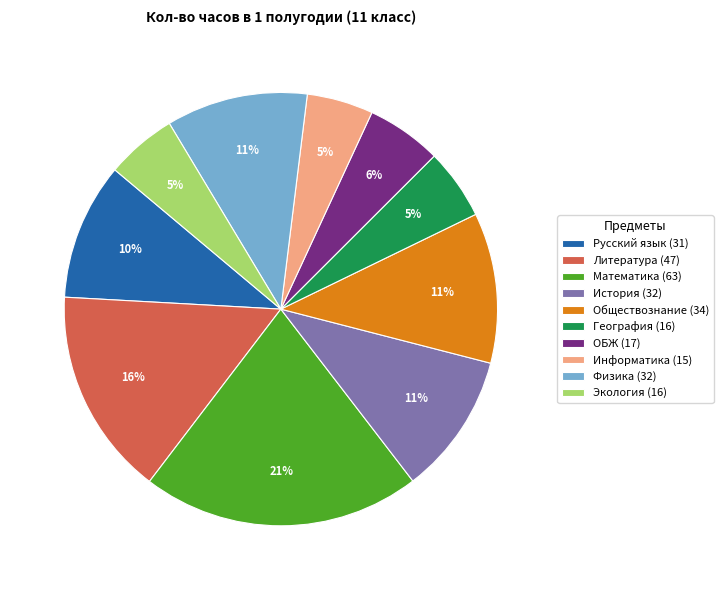

Is it true that Русский язык is 10% of the pie?

True